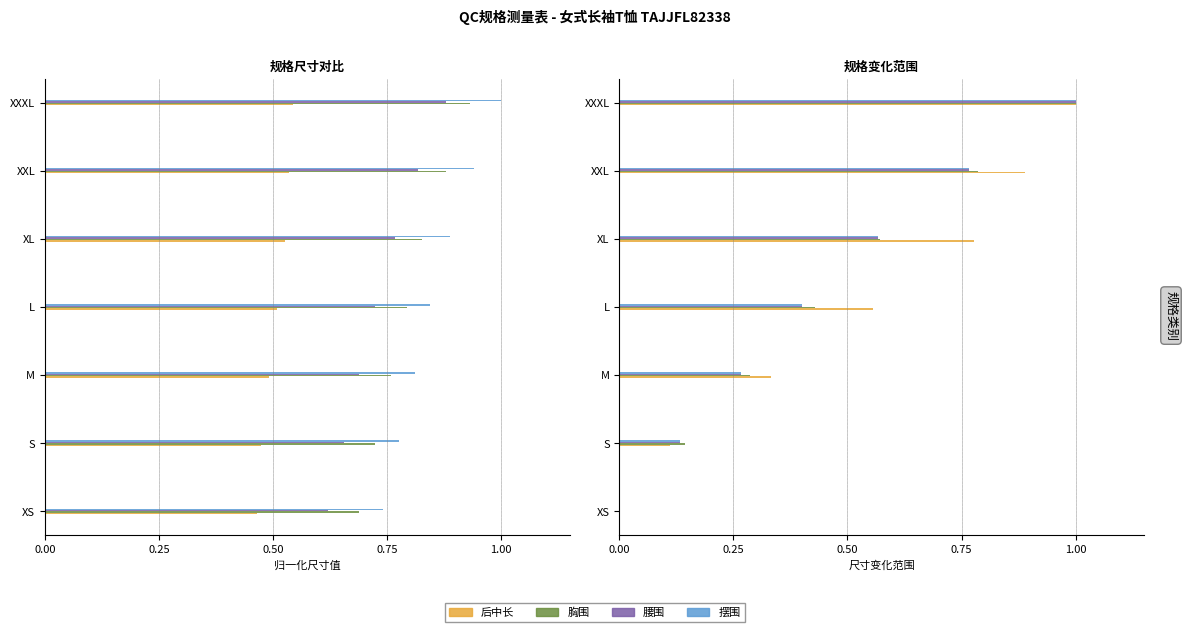

Does the chart contain stacked bars?

No